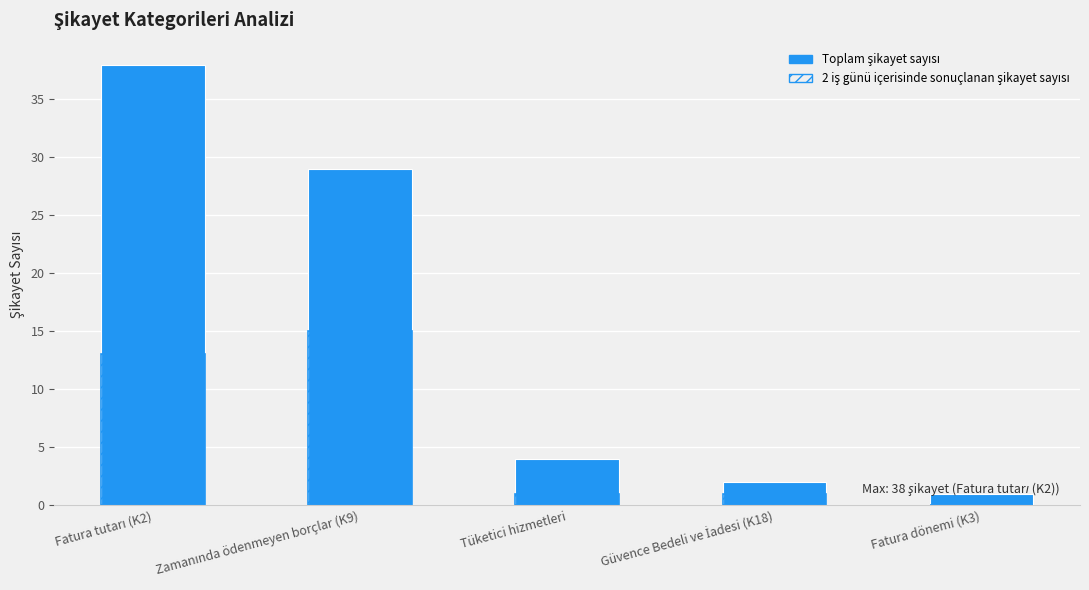

At which label does Toplam şikayet sayısı first exceed 4?

Fatura tutarı (K2)